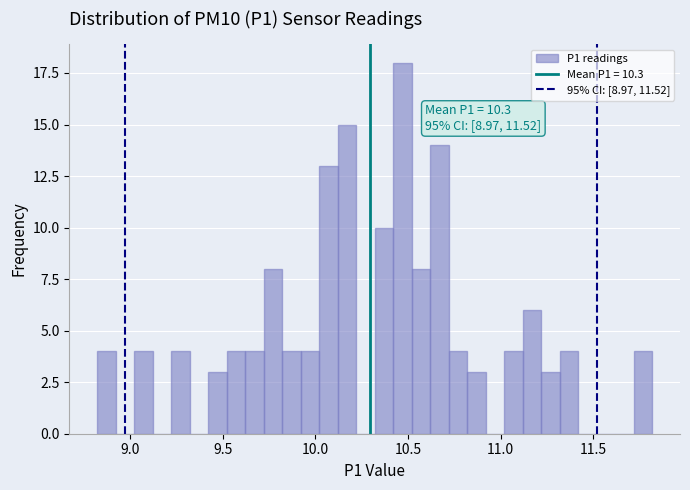

Read against the x-axis, roughly where is the centre of the tallest bar?

10.45